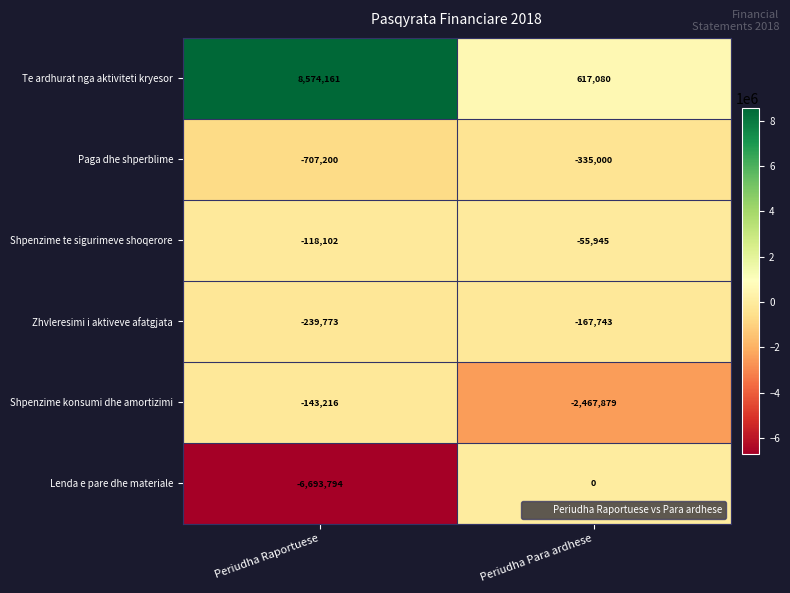

What is the average value of the Paga dhe shperblime series?

-521100